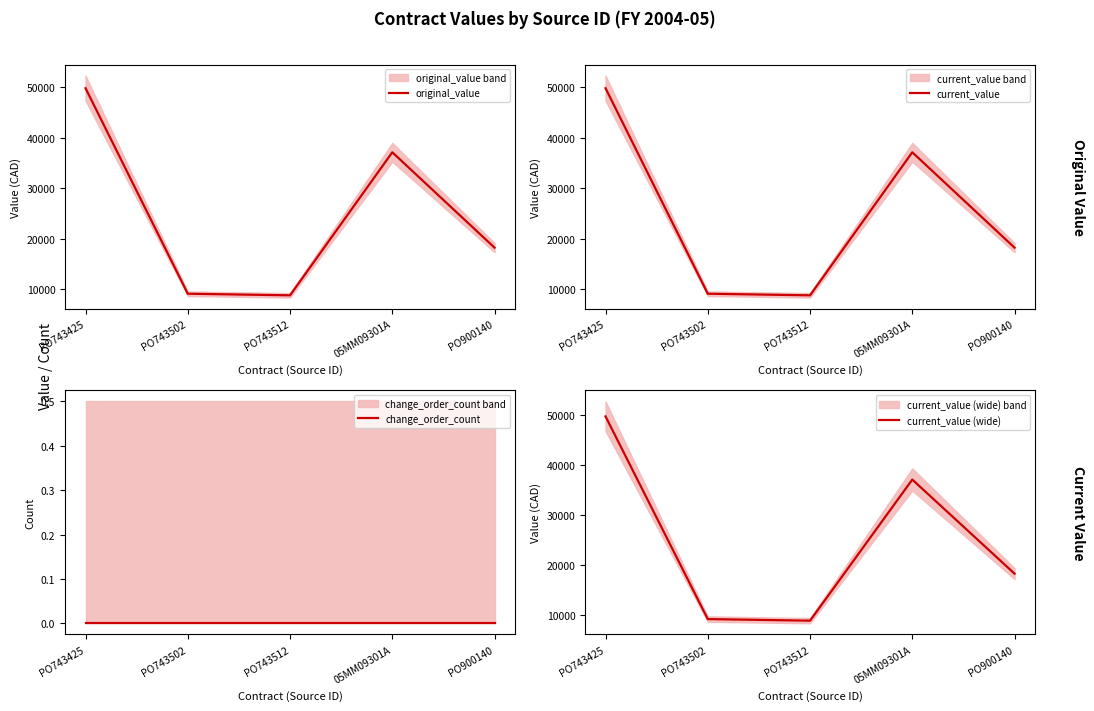

Where is change_order_count nearest to the value 0?

PO743425